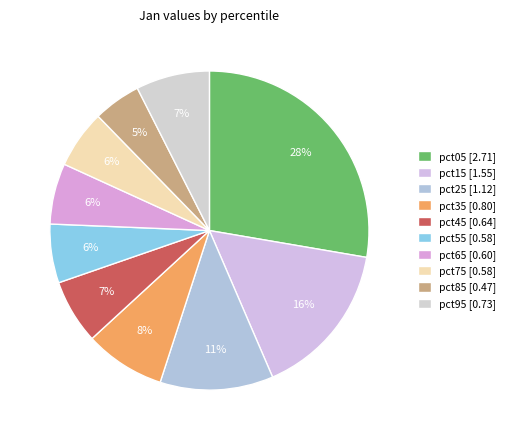

How much of the chart is everything except pct55?

94.0%